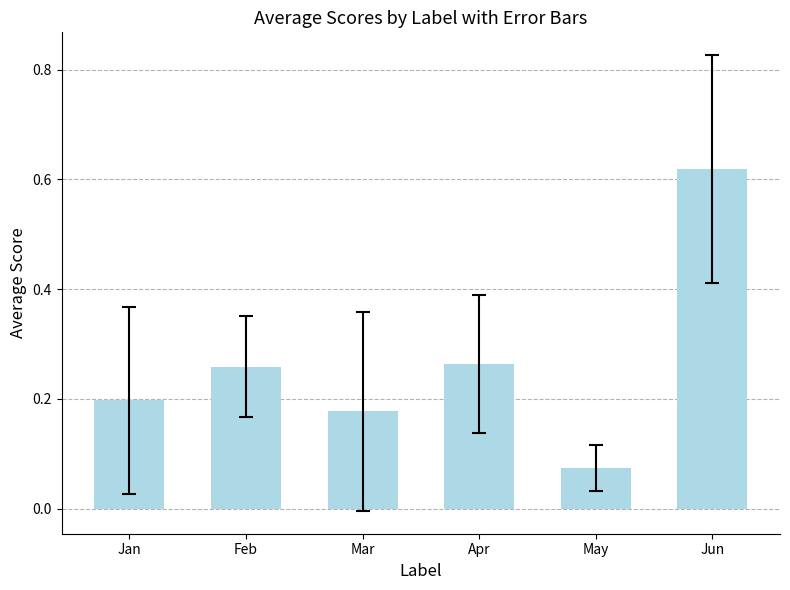

Which category has the highest value across all series?

Jun